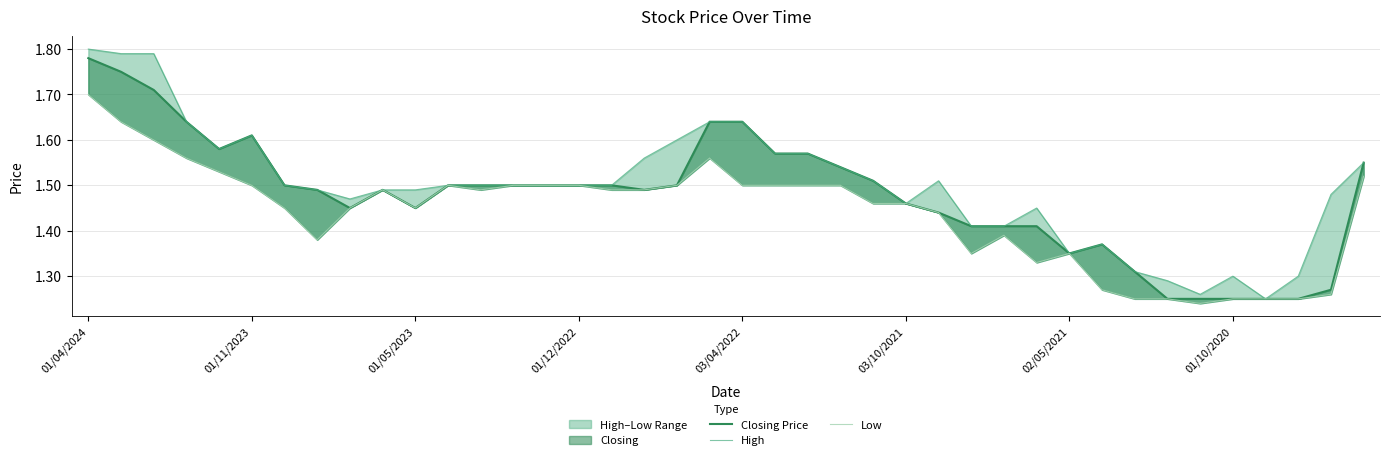

Which category has the highest value in the High series?

01/04/2024